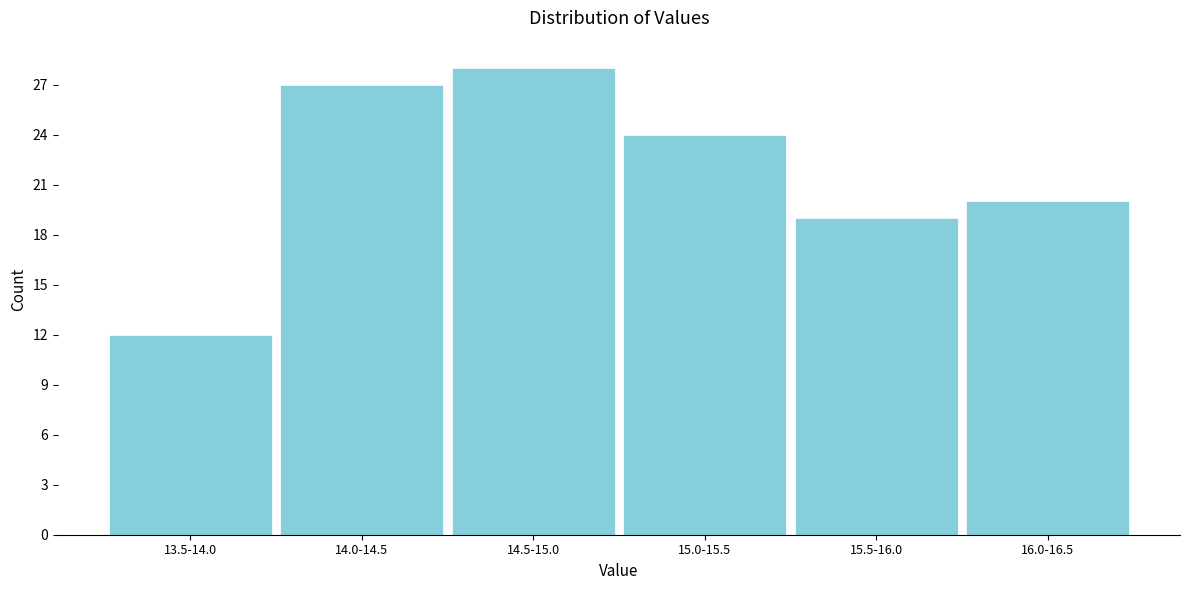

Reading left to right, list all the values displayed in this chart.

12	27	28	24	19	20